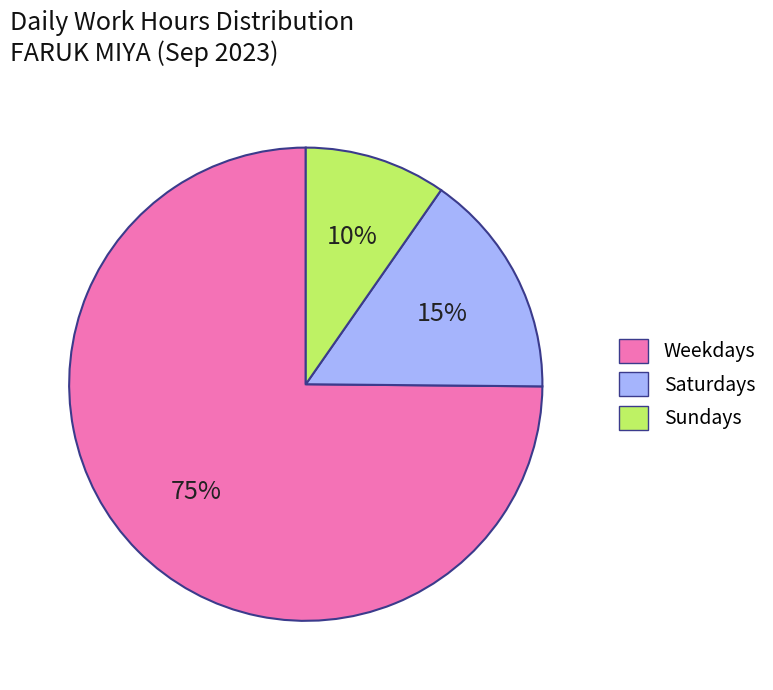

To the nearest percent, what is the difference between the largest and smallest slice percentages?

65%